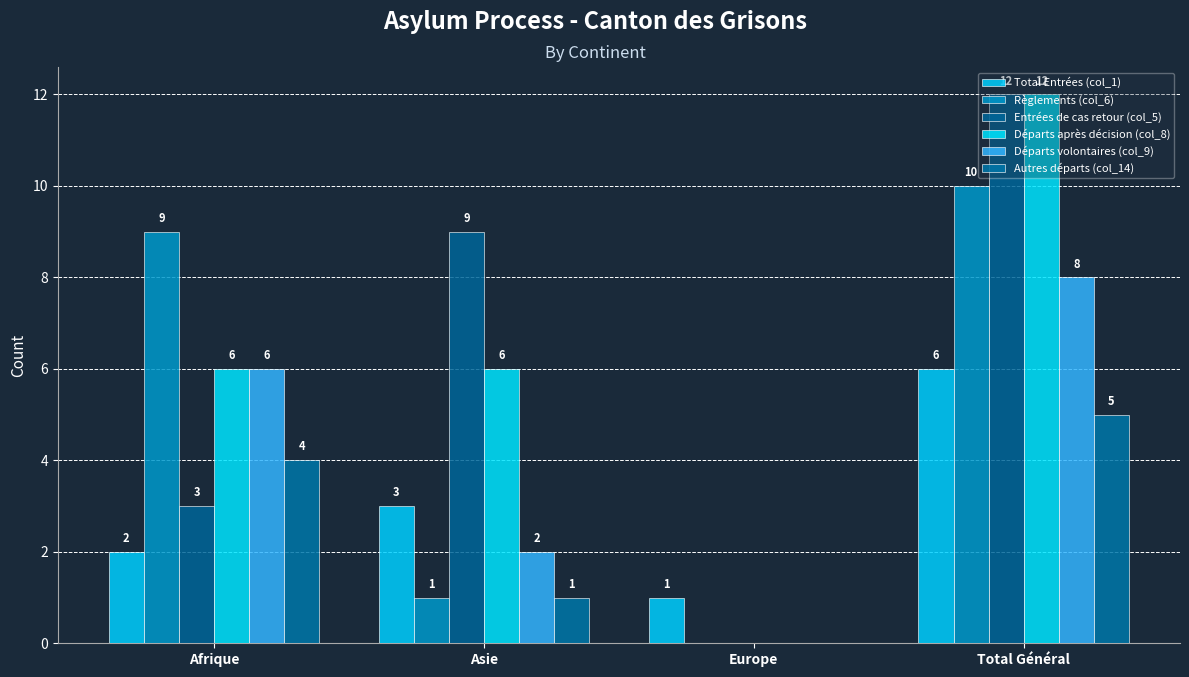

What are all the series names shown in the legend?

Total Entrées (col_1), Règlements (col_6), Entrées de cas retour (col_5), Départs après décision (col_8), Départs volontaires (col_9), Autres départs (col_14)